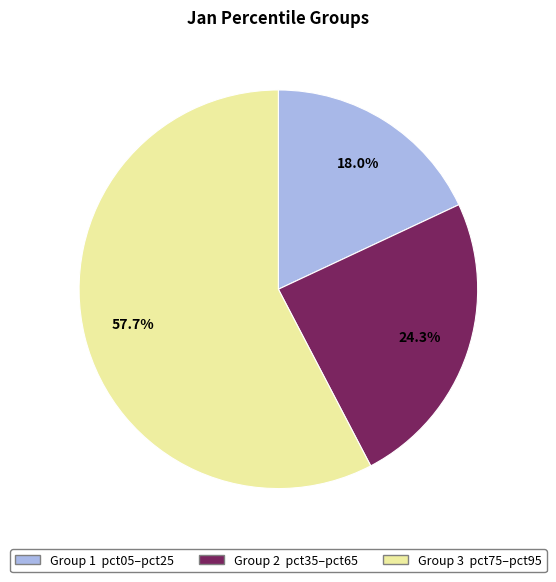

Does any single category account for the majority?

Yes